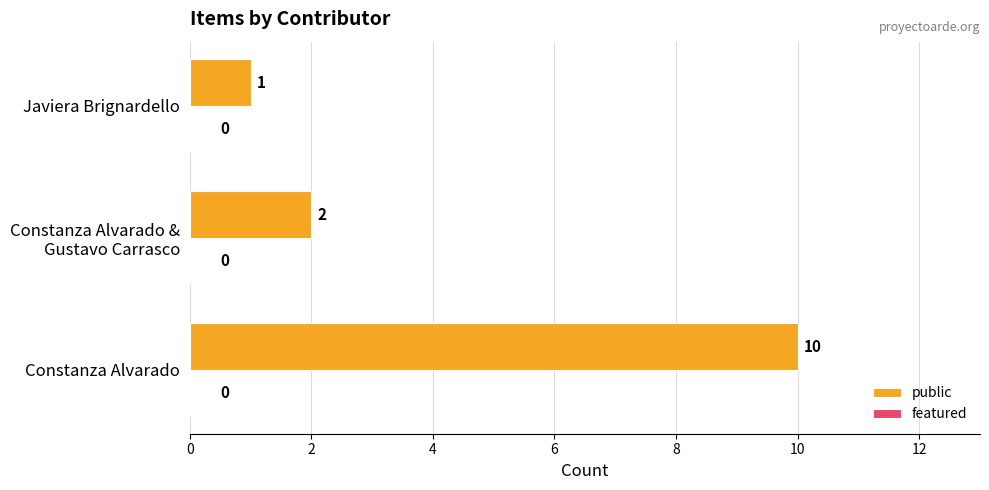

What is the difference between the maximum and second lowest values?

8